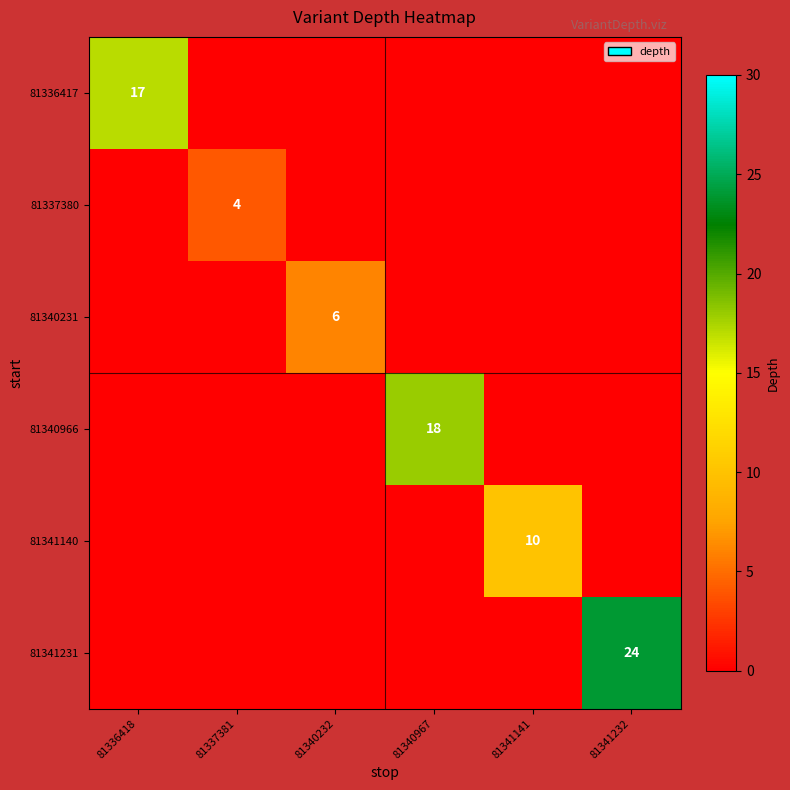

How many series are shown in this chart?

6